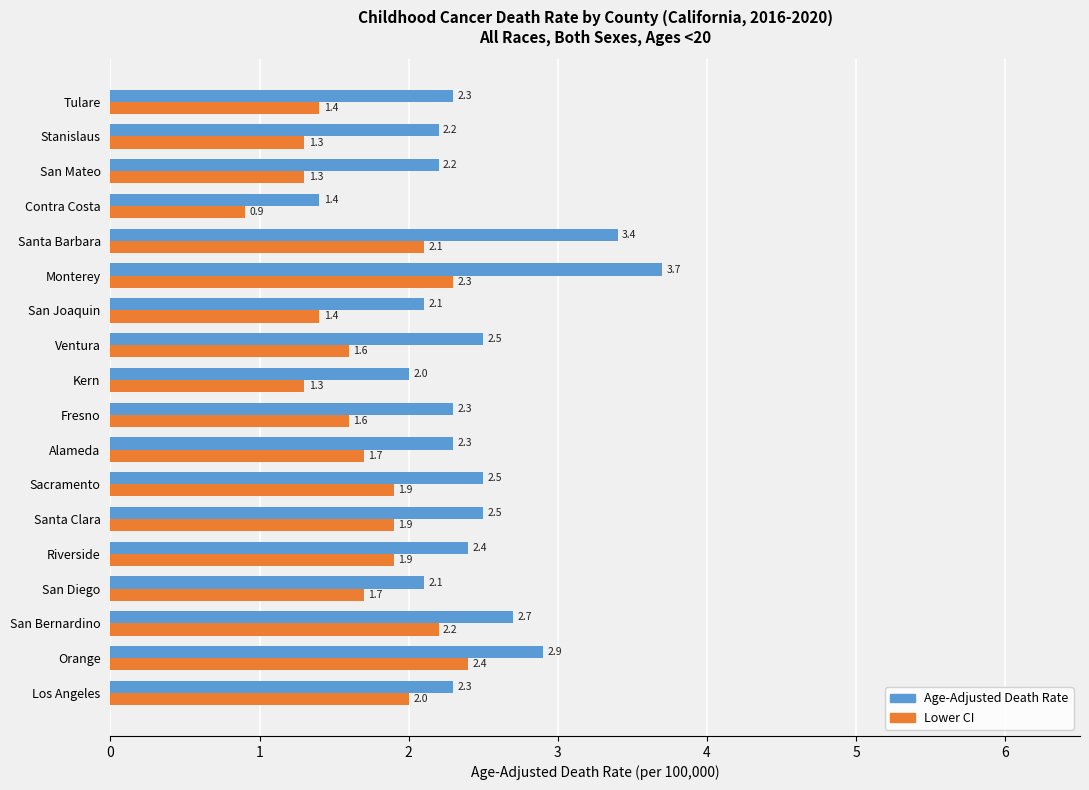

What value does the Lower CI series have at Alameda?

1.7